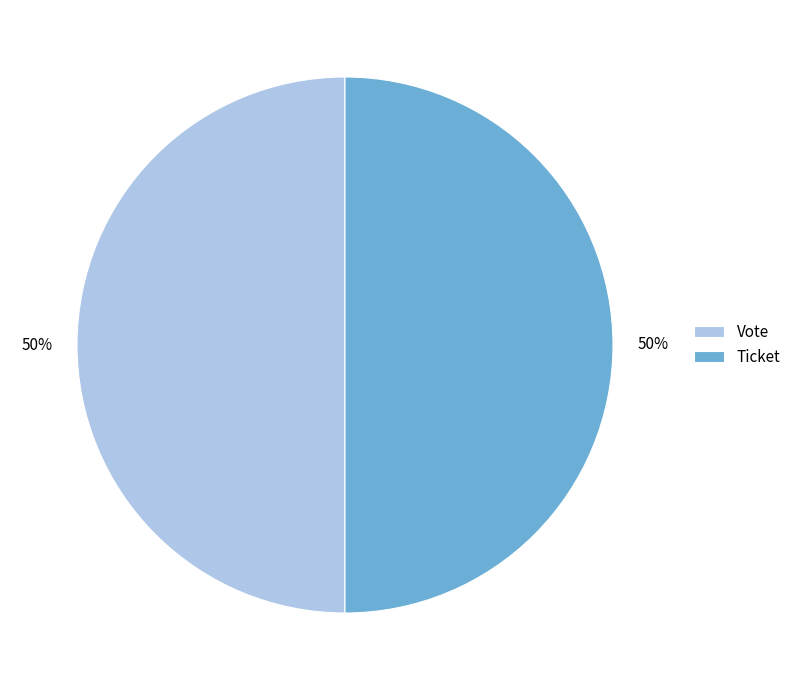

To the nearest percent, what is the combined percentage of Ticket and Vote?

100%